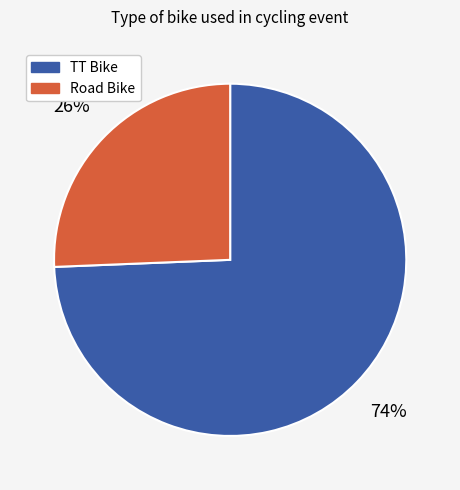

Which has a higher value, TT Bike or Road Bike?

TT Bike